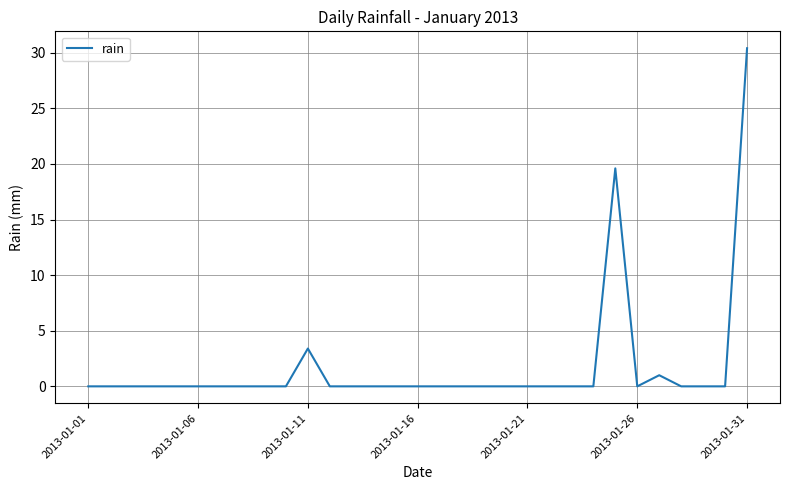

What is the greatest value displayed?

30.4